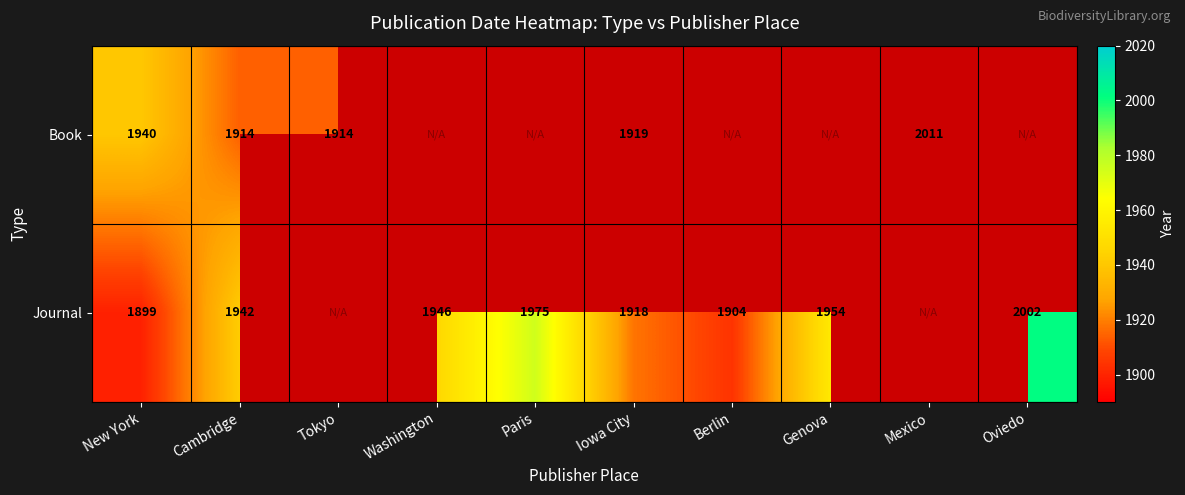

The value of Book at Iowa City is 1919. True or false?

True